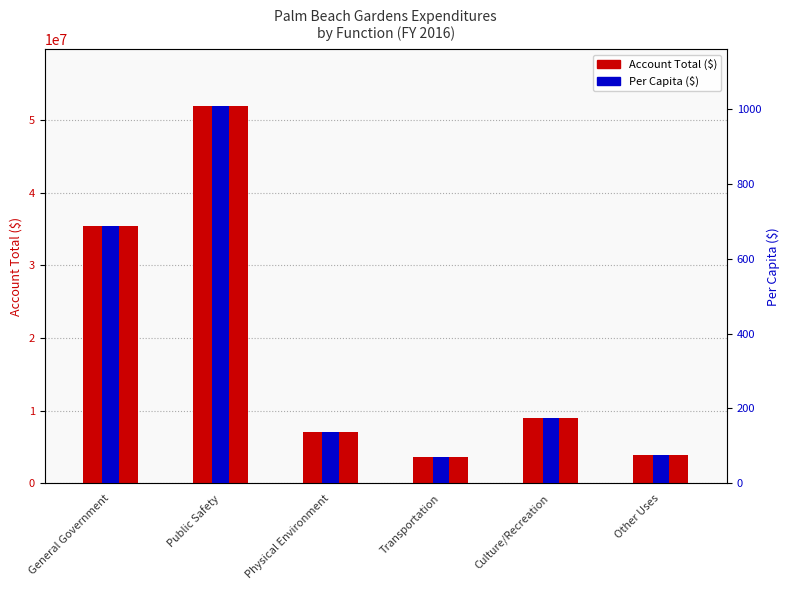

What is the smallest value displayed?

71.8